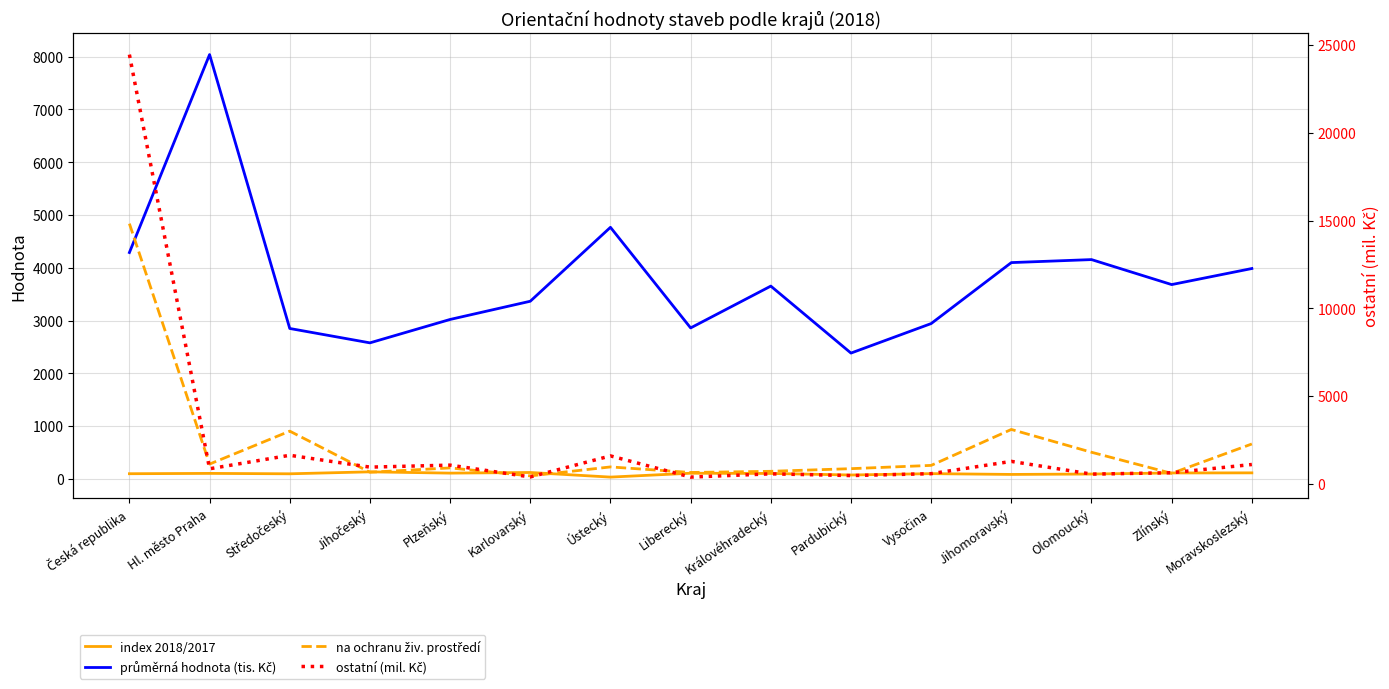

Where is the first local minimum for index 2018/2017?

Středočeský